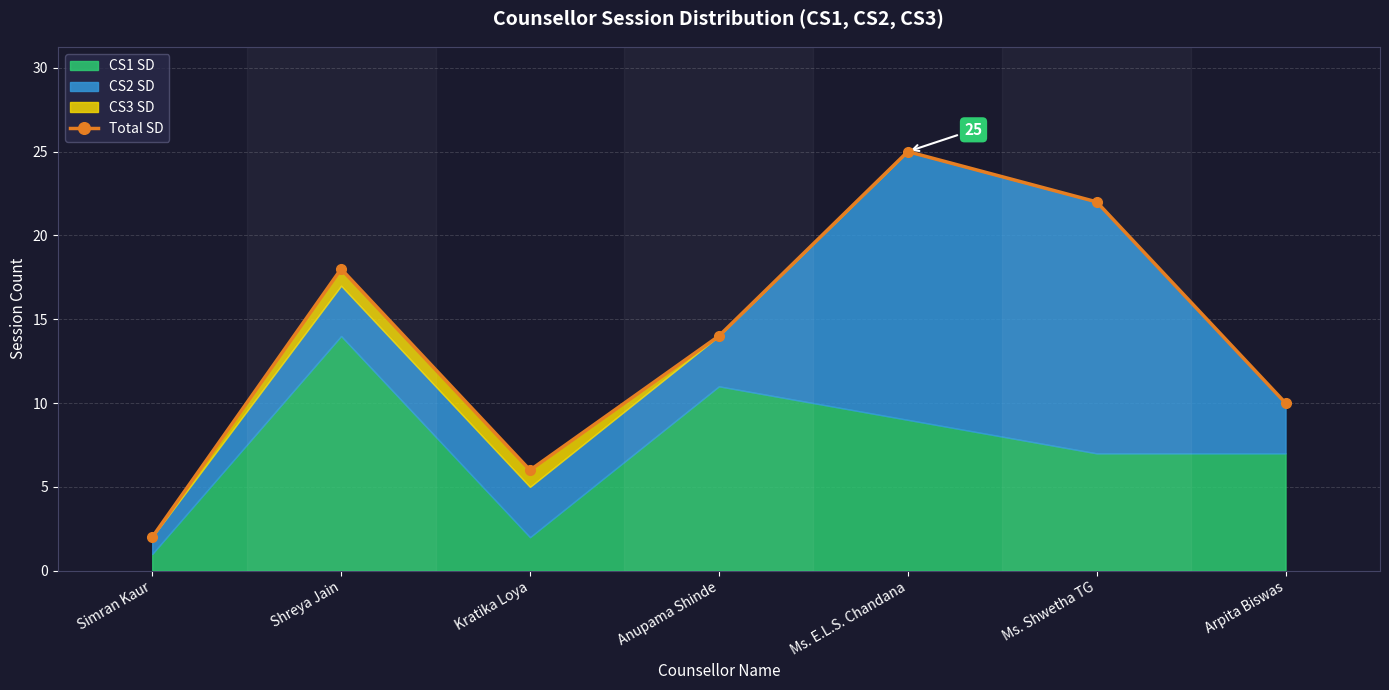

At which label is the value closest to 13?

Anupama Shinde